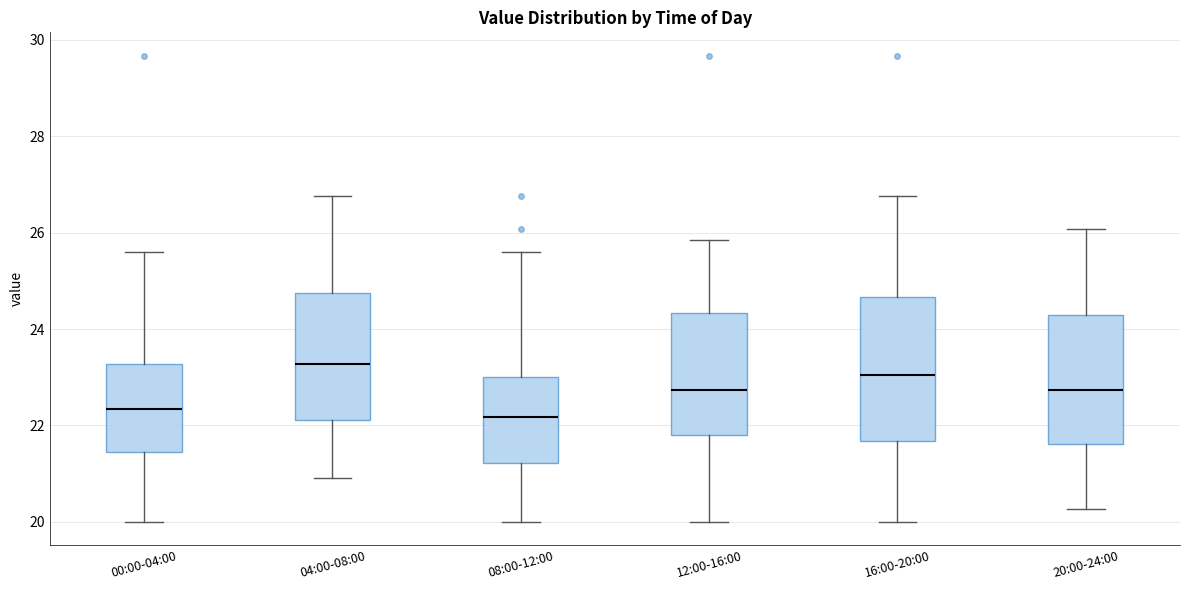

Comparing the boxes themselves (not the whiskers), which one is the tallest?

16:00-20:00